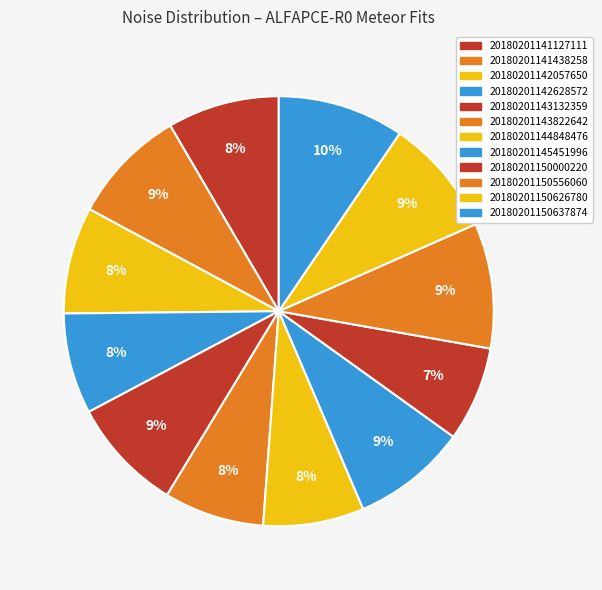

How much of the chart is everything except 20180201143132359?

91.4%